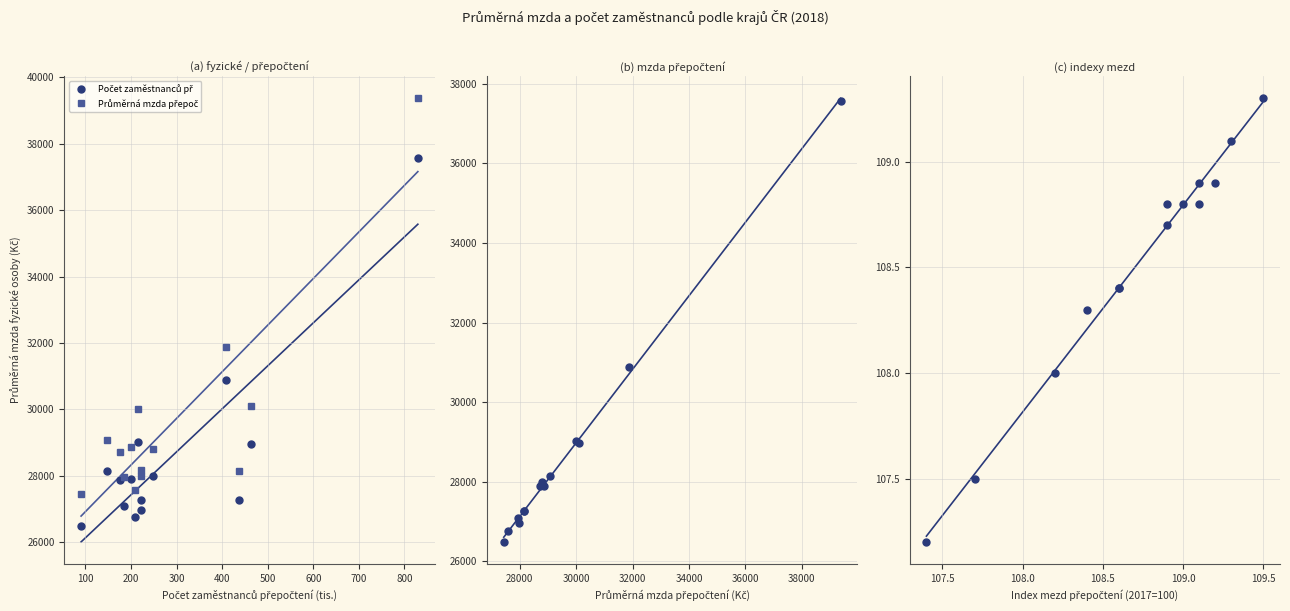

At how many categories does at least one series exceed 15872?

14